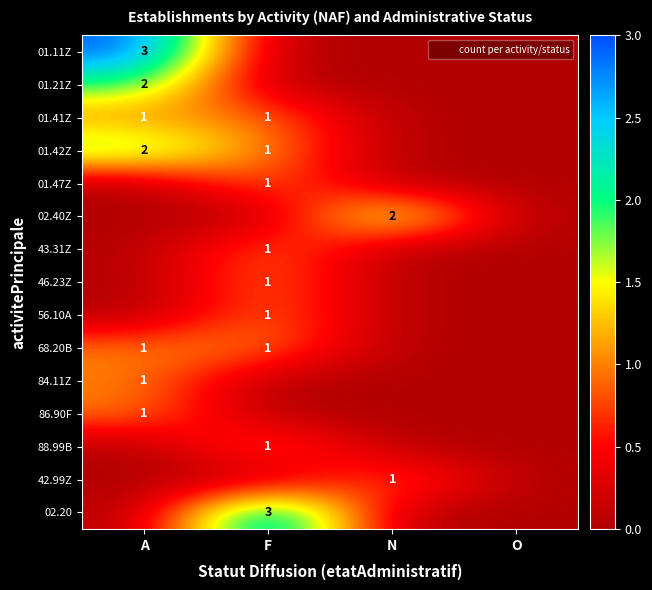

Which series has the largest total across all categories?

01.11Z